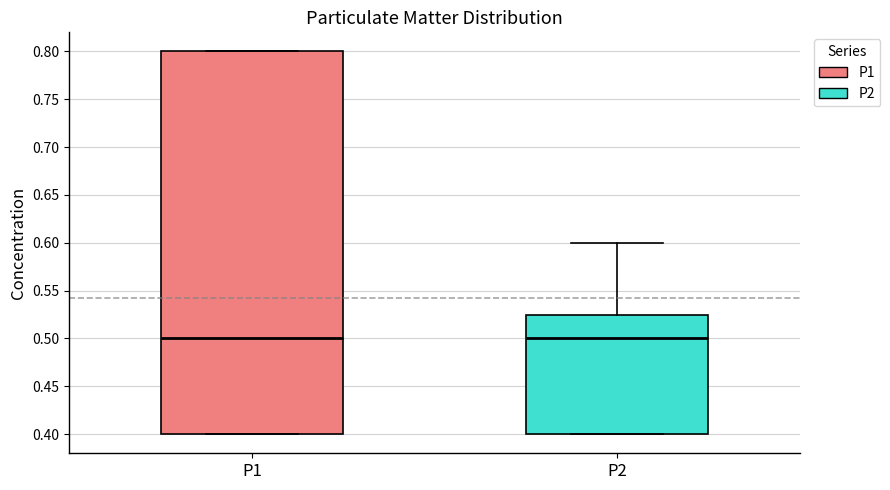

Reading left to right, read every box against the y-axis: the position of its median line, the range the box covers, and the ends of its whiskers. The values are not printed on the chart, so give them approximately, as read against the axis.

P1: median 0.500, box 0.400 to 0.800, whiskers 0.400 to 0.800
P2: median 0.500, box 0.400 to 0.525, whiskers 0.400 to 0.600